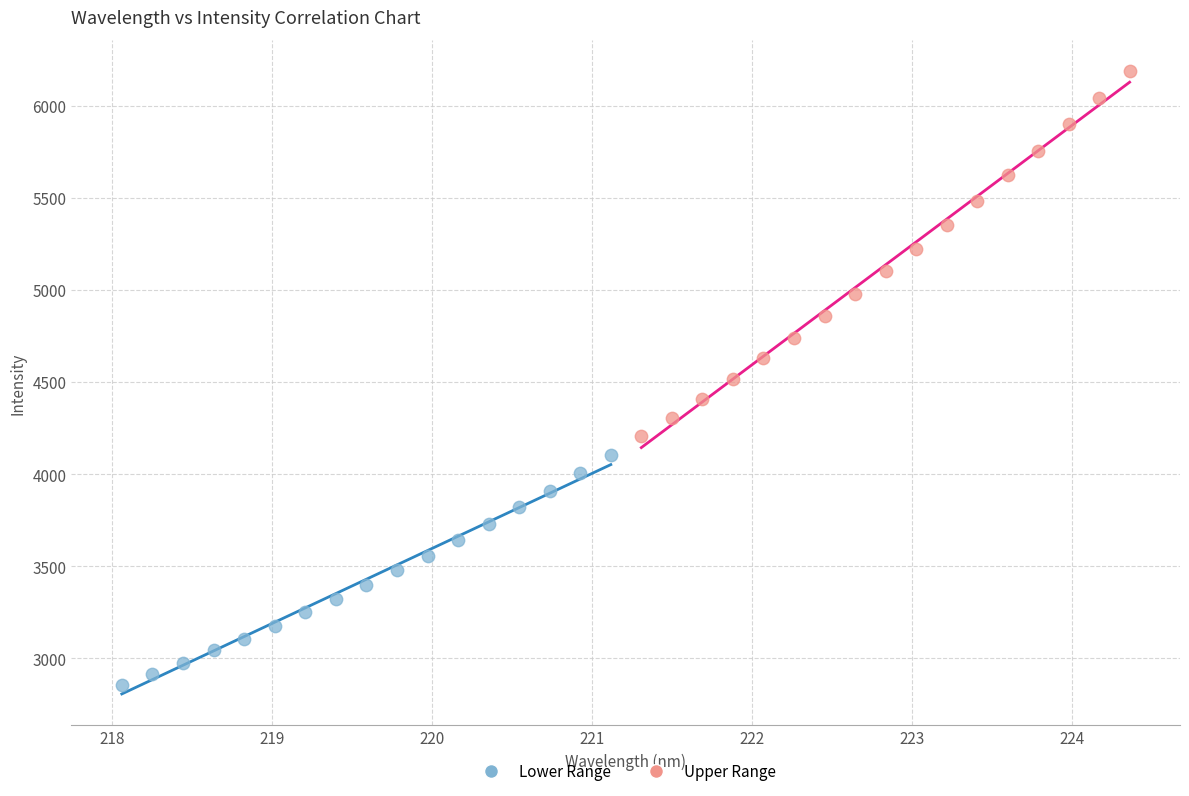

Which series contains the highest Y value?

Upper Range